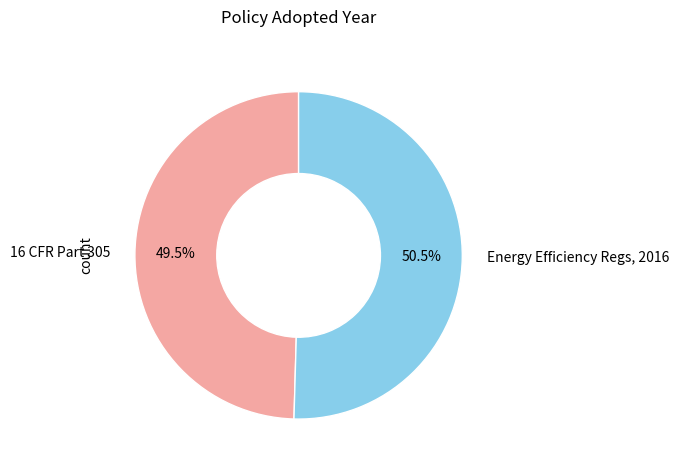

Between 16 CFR Part 305 and Energy Efficiency Regs, 2016, which is larger?

Energy Efficiency Regs, 2016